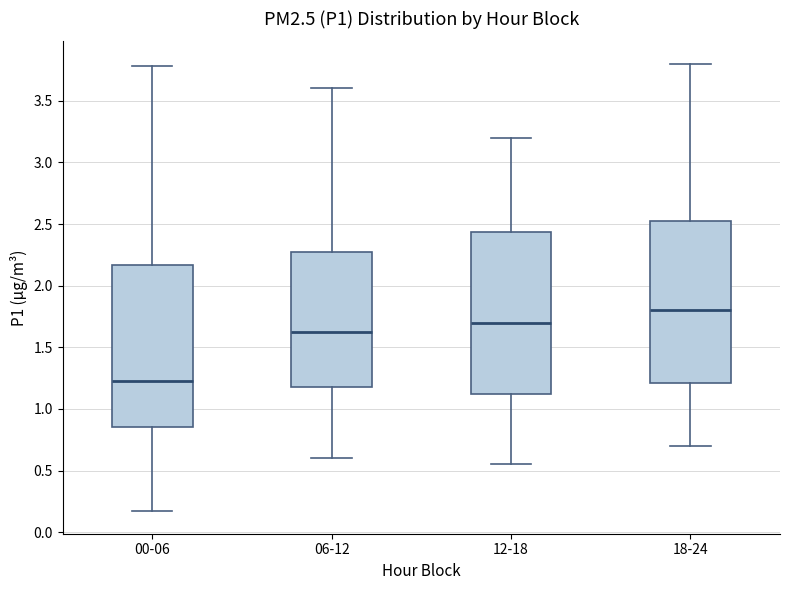

Reading left to right, transcribe this box plot: for each box, give where its median line is, the range the box spans, and where its two whiskers end, as read against the y-axis. The values are not printed on the chart, so give them approximately, as read against the axis.

00-06: median 1.25, box 0.85 to 2.15, whiskers 0.15 to 3.80
06-12: median 1.65, box 1.20 to 2.30, whiskers 0.60 to 3.60
12-18: median 1.70, box 1.15 to 2.45, whiskers 0.55 to 3.20
18-24: median 1.80, box 1.20 to 2.55, whiskers 0.70 to 3.80